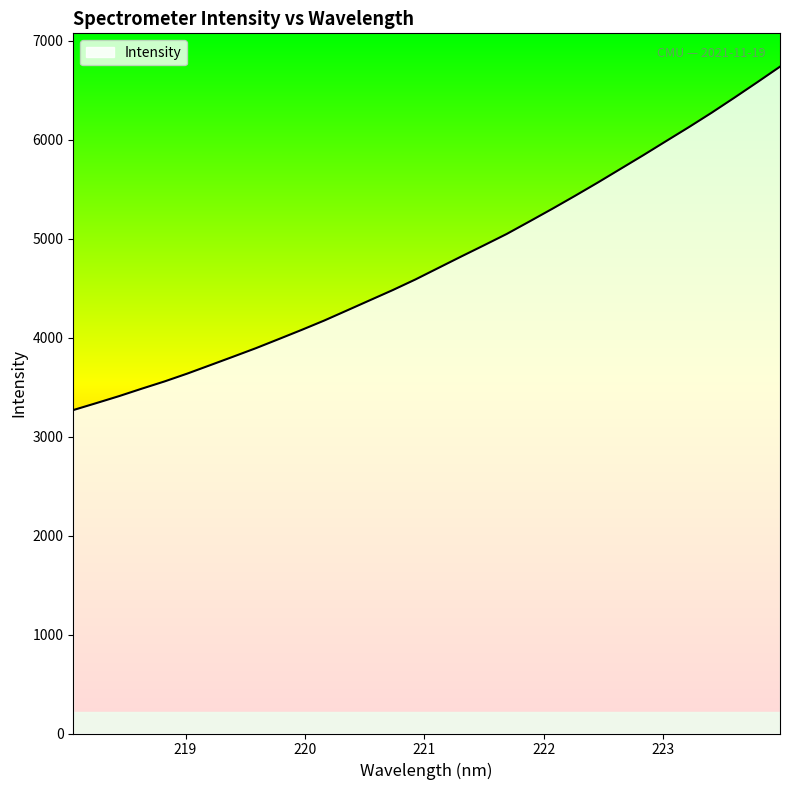

Count the number of values greater than 4704.

16